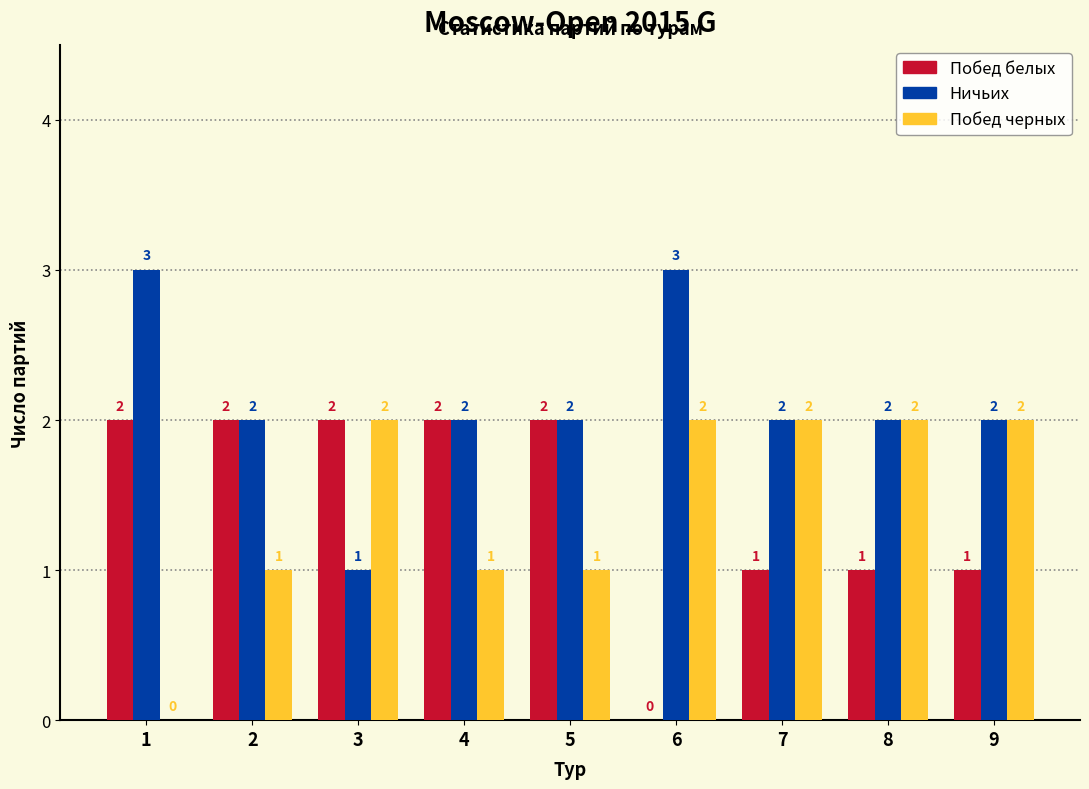

Reading left to right, list all the values displayed in this chart.

Побед белых: 1=2	2=2	3=2	4=2	5=2	6=0	7=1	8=1	9=1
Ничьих: 1=3	2=2	3=1	4=2	5=2	6=3	7=2	8=2	9=2
Побед черных: 1=0	2=1	3=2	4=1	5=1	6=2	7=2	8=2	9=2